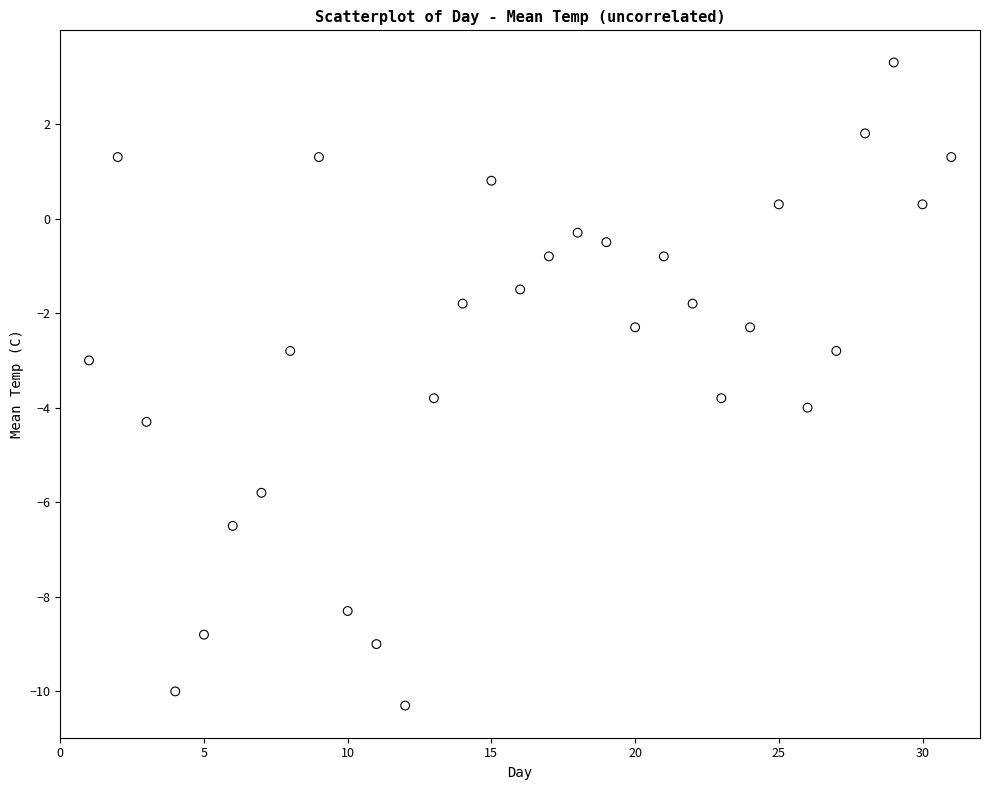

What is the range of Y values (max minus min)?

13.6